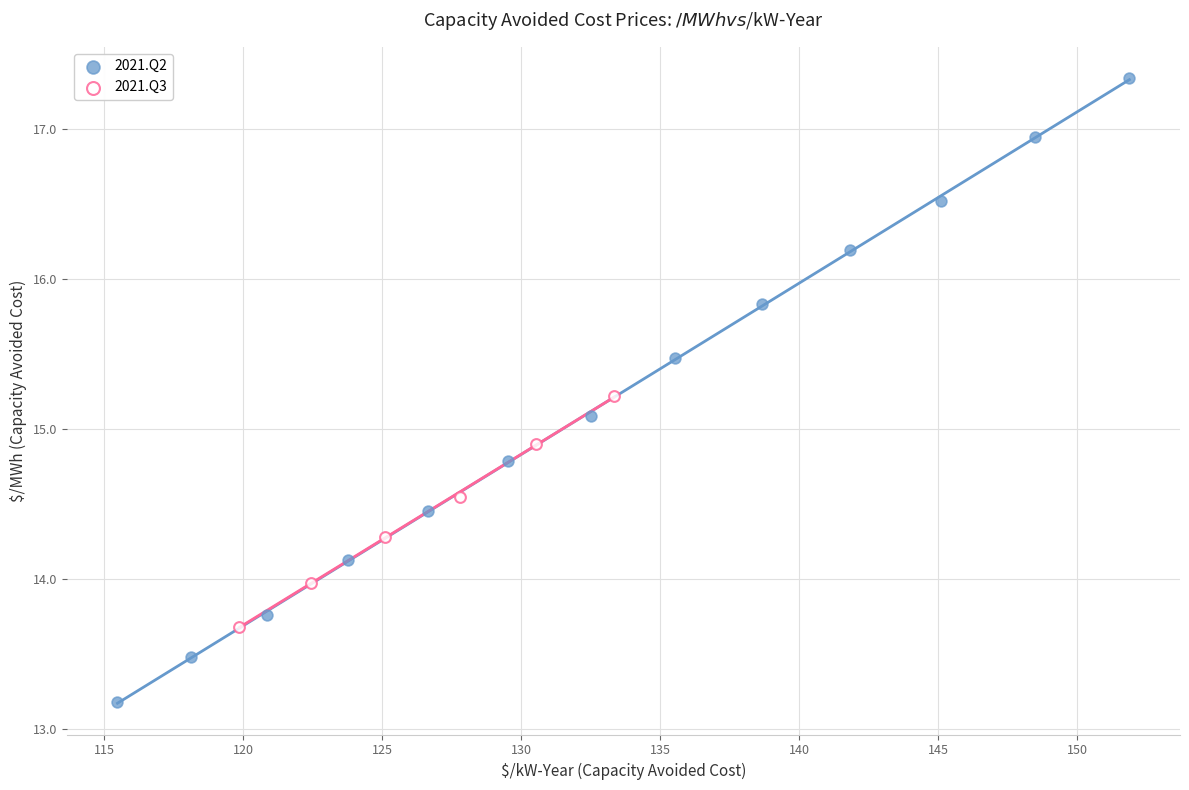

Which series has the largest Y range (max minus min)?

2021.Q2